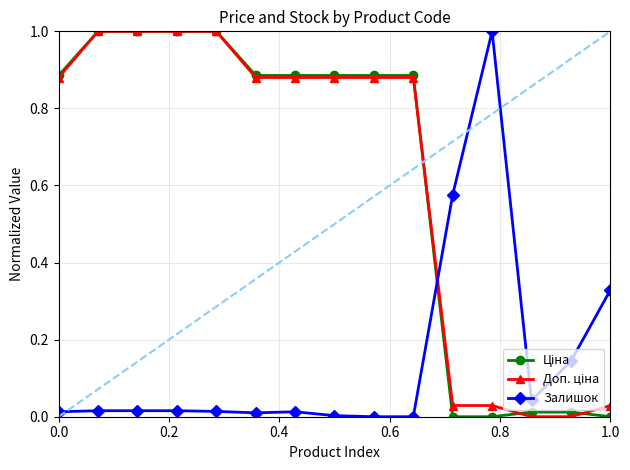

What is the highest value of the Залишок series?

1.0